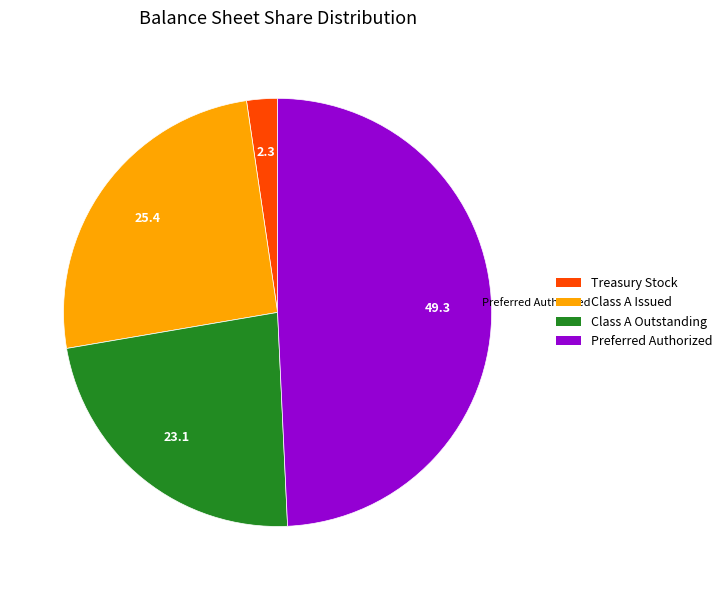

The Class A Issued slice represents 12% of the pie. True or false?

False